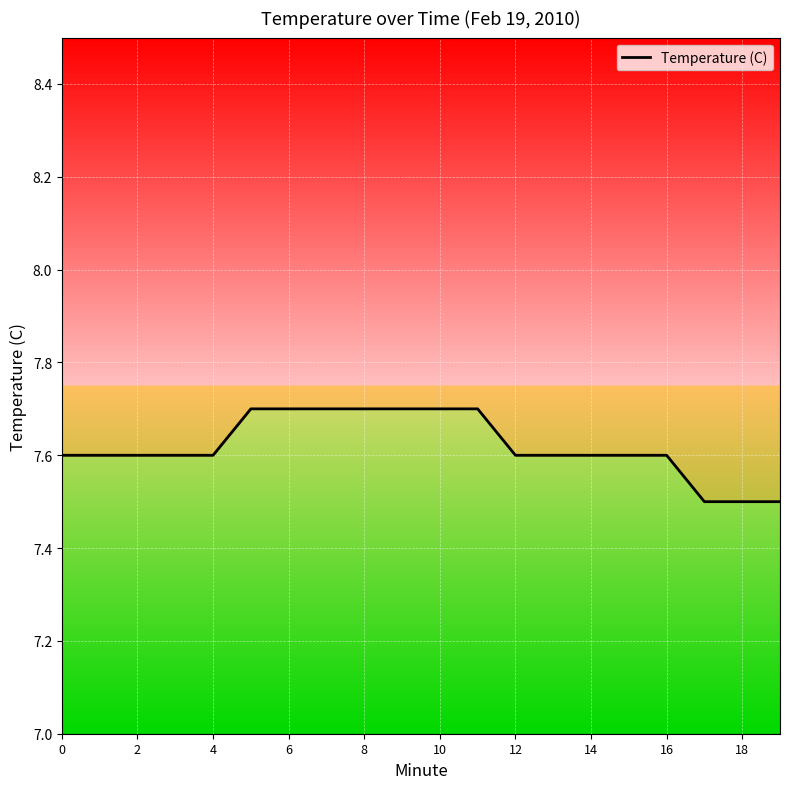

What is the minimum value shown in the chart?

7.5